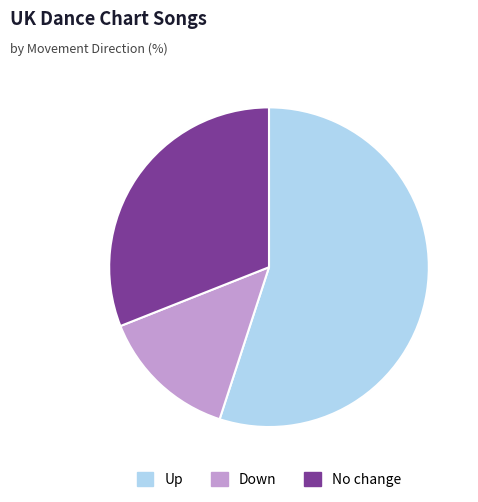

Rank the categories by value from lowest to highest.

Down, No change, Up